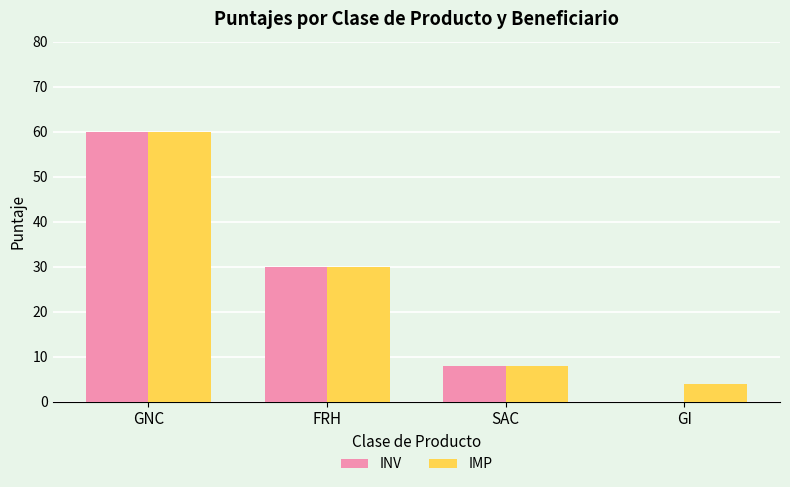

Which series has the largest total across all categories?

IMP